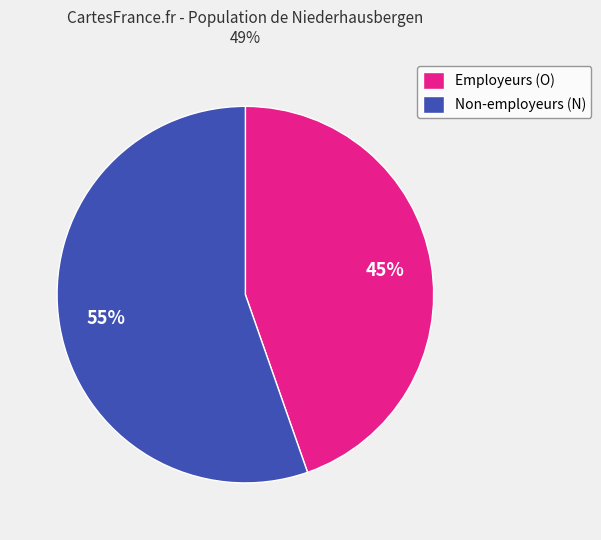

Which slice represents more than half of the pie?

Non-employeurs (N)